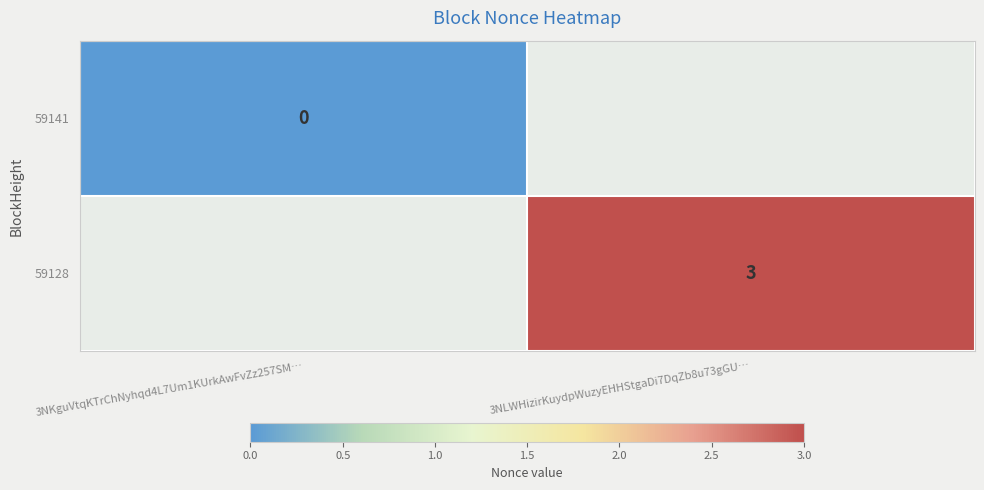

True or false: 59128 has a value of 2 at 3NLWHizirKuydpWuzyEHHStgaDi7DqZb8u73gGU….

False